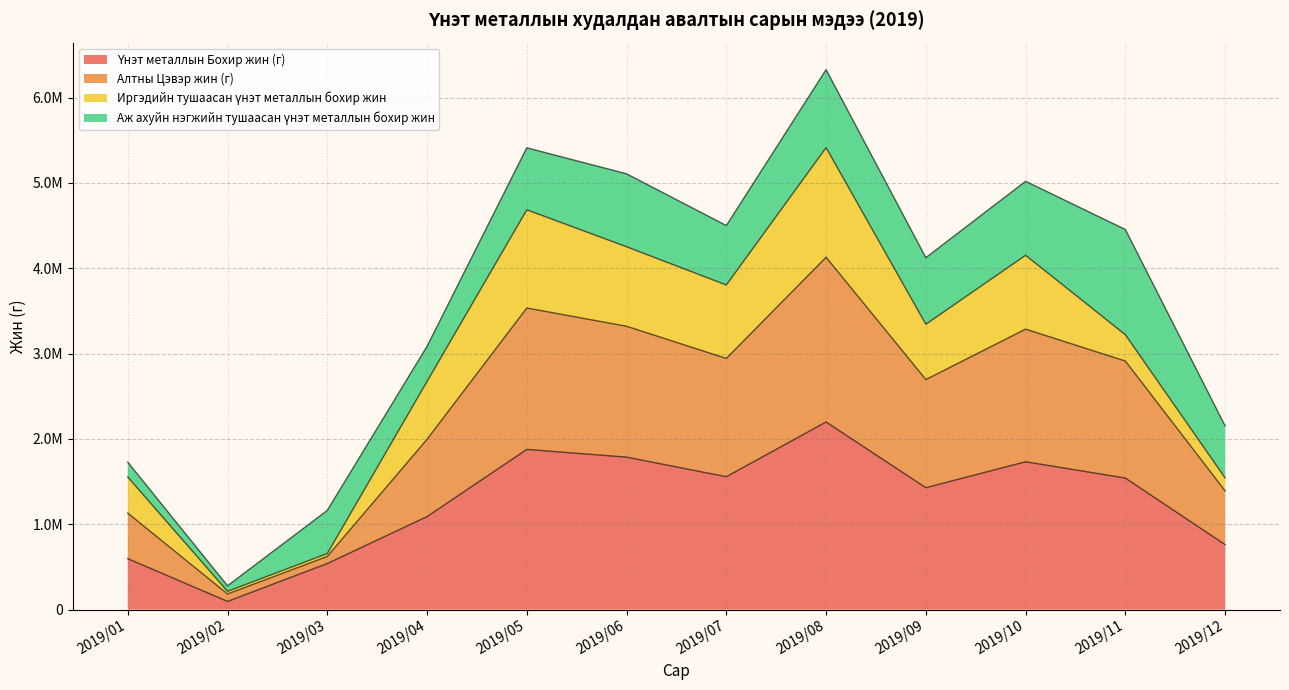

Rank the categories by Алтны Цэвэр жин (г) value from lowest to highest.

2019/02, 2019/03, 2019/01, 2019/12, 2019/04, 2019/09, 2019/11, 2019/07, 2019/10, 2019/06, 2019/05, 2019/08